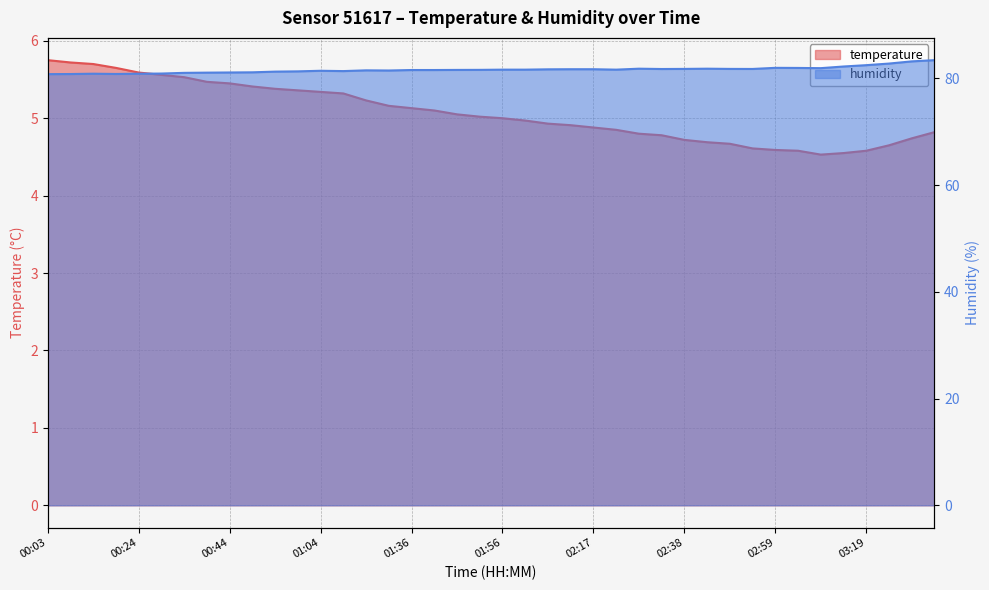

What position from the left is 01:09?

14